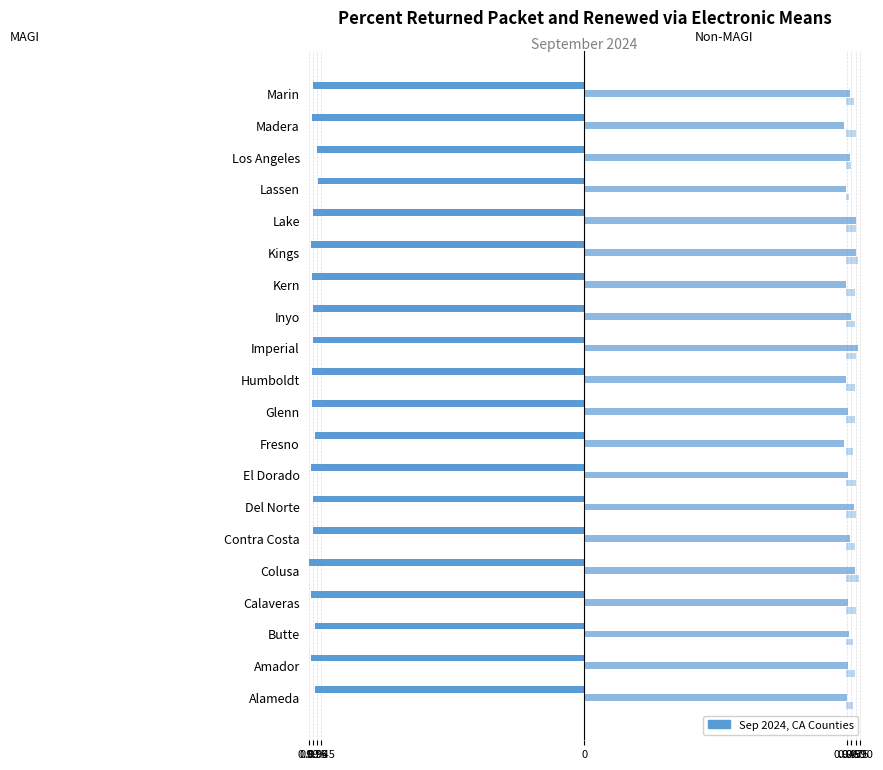

How many Non-MAGI % Returned values are between 0 and 1?

20